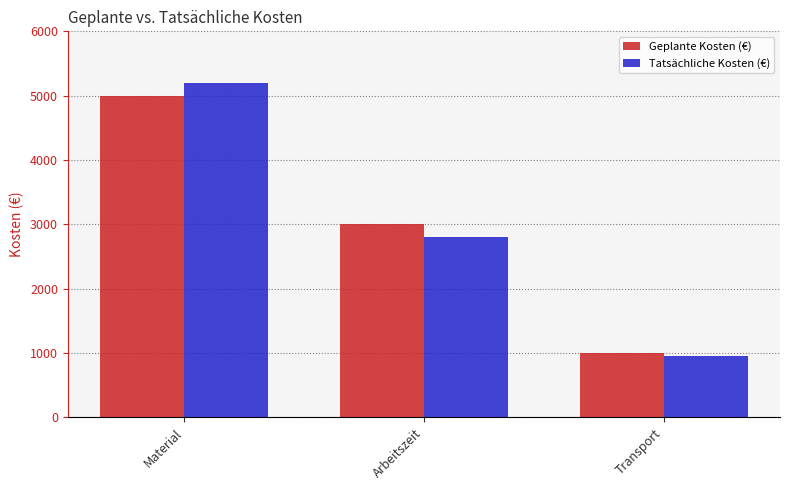

Is the value of Tatsächliche Kosten (€) at Arbeitszeit greater than the value of Geplante Kosten (€) at Arbeitszeit?

No